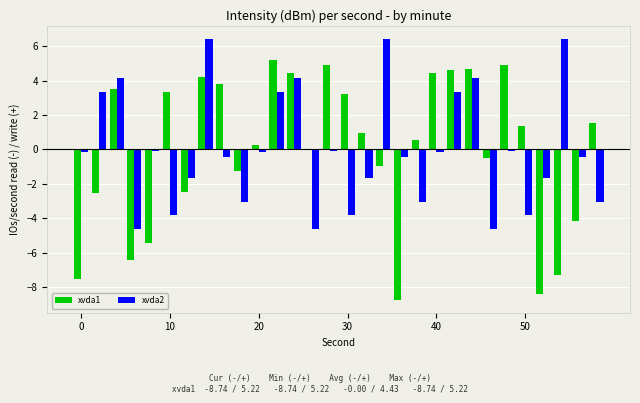

What is the difference between the maximum and minimum values in the xvda1 series?

14.0